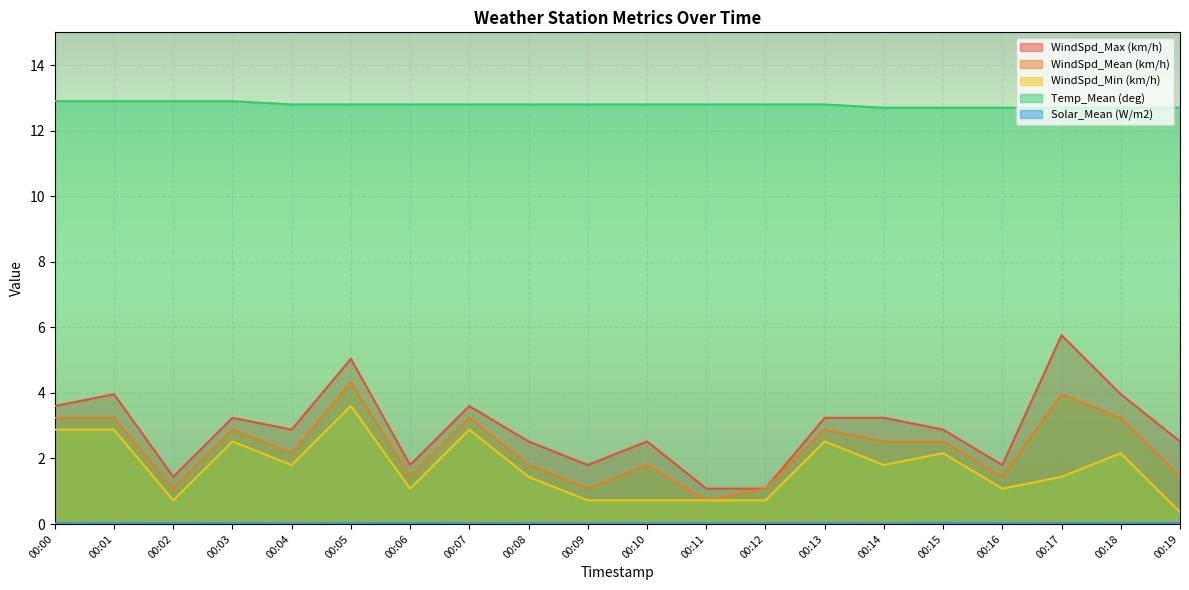

The value of Temp_Mean (deg) at 00:06 is 12.8. True or false?

True